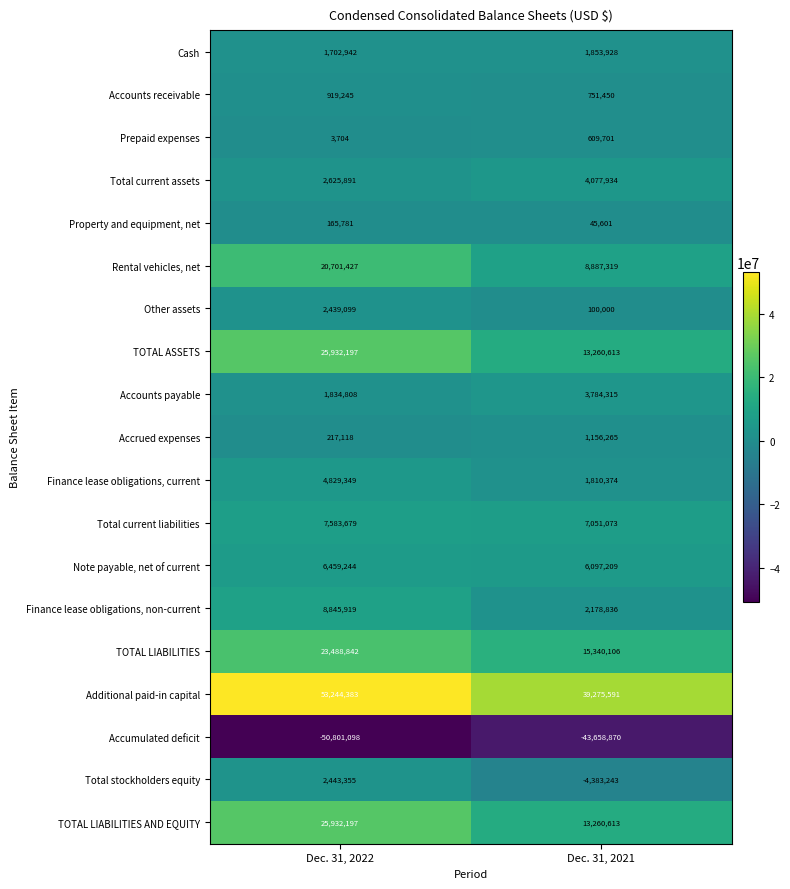

Between Dec. 31, 2022 and Dec. 31, 2021, which series saw the biggest shift?

Additional paid-in capital